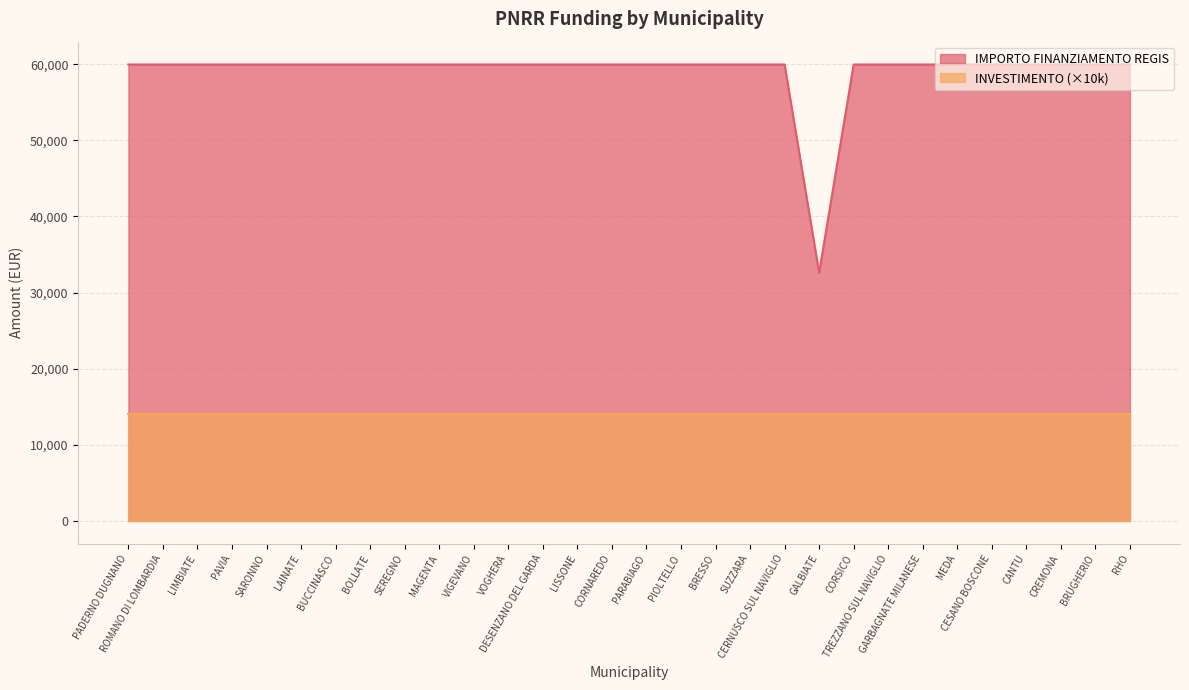

Count the number of data series in this chart.

2